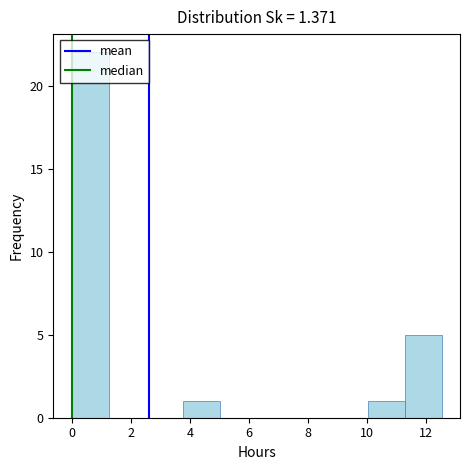

Reading left to right, list every bar in this chart as the range it spans on the x-axis followed by its height. Neither the bar edges nor the heights are printed on the chart, so give them approximately, as read against the axes.

0.0 to 1.2: 22
1.2 to 2.6: 0
2.6 to 3.8: 0
3.8 to 5.0: 1
5.0 to 6.2: 0
6.2 to 7.6: 0
7.6 to 8.8: 0
8.8 to 10.0: 0
10.0 to 11.2: 1
11.2 to 12.6: 5